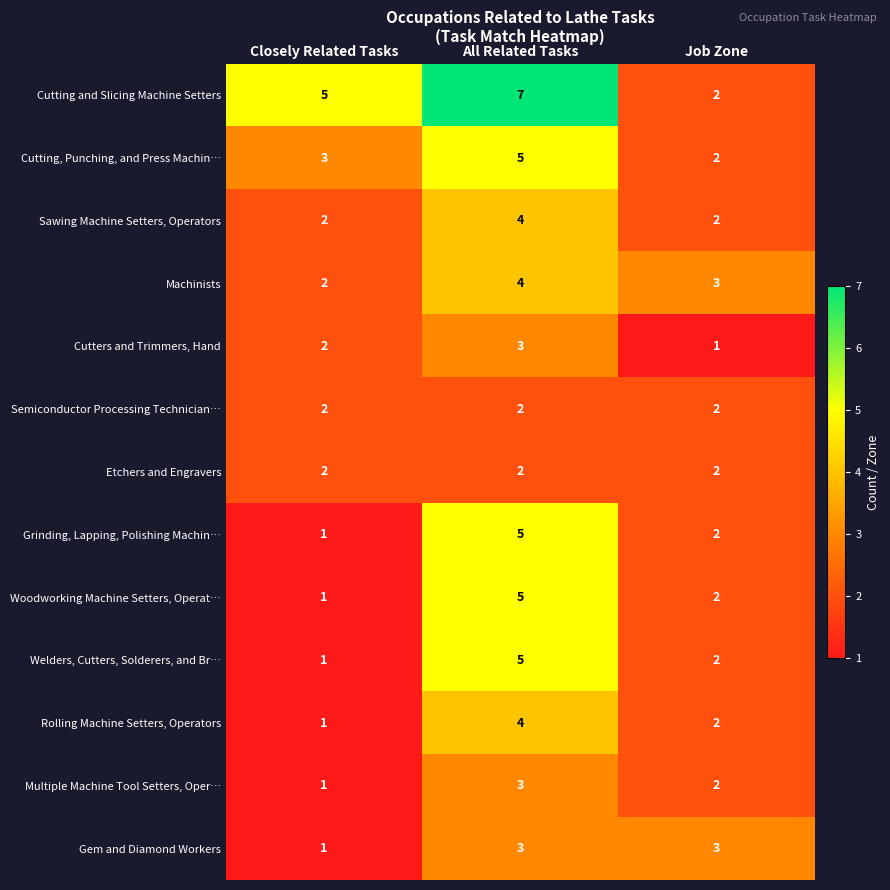

How many Cutting, Punching, and Press Machin… values are between 2 and 5?

3